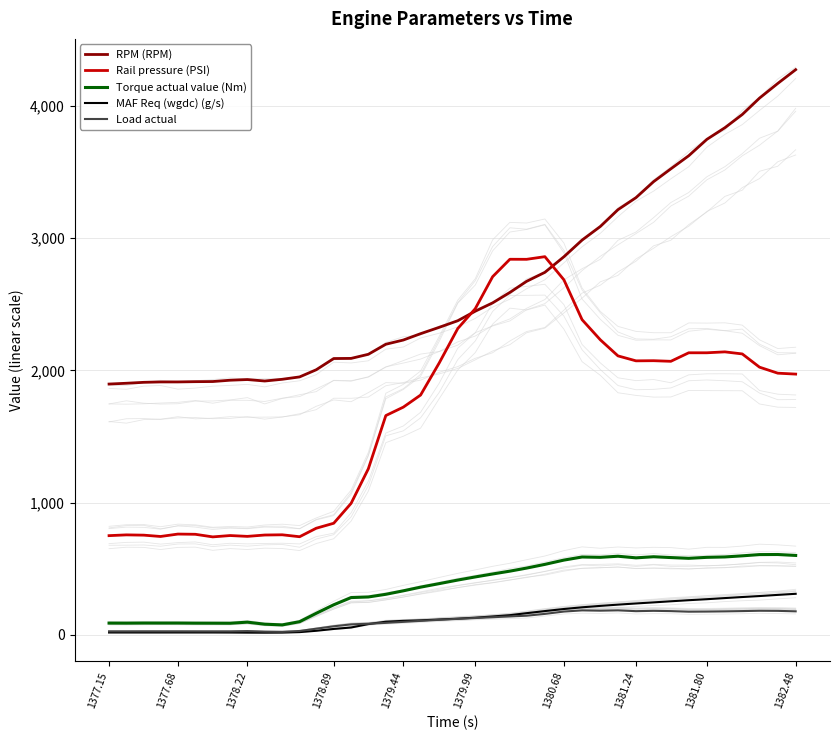

Is it true that Load actual equals 175.0 at 1381.80?

True